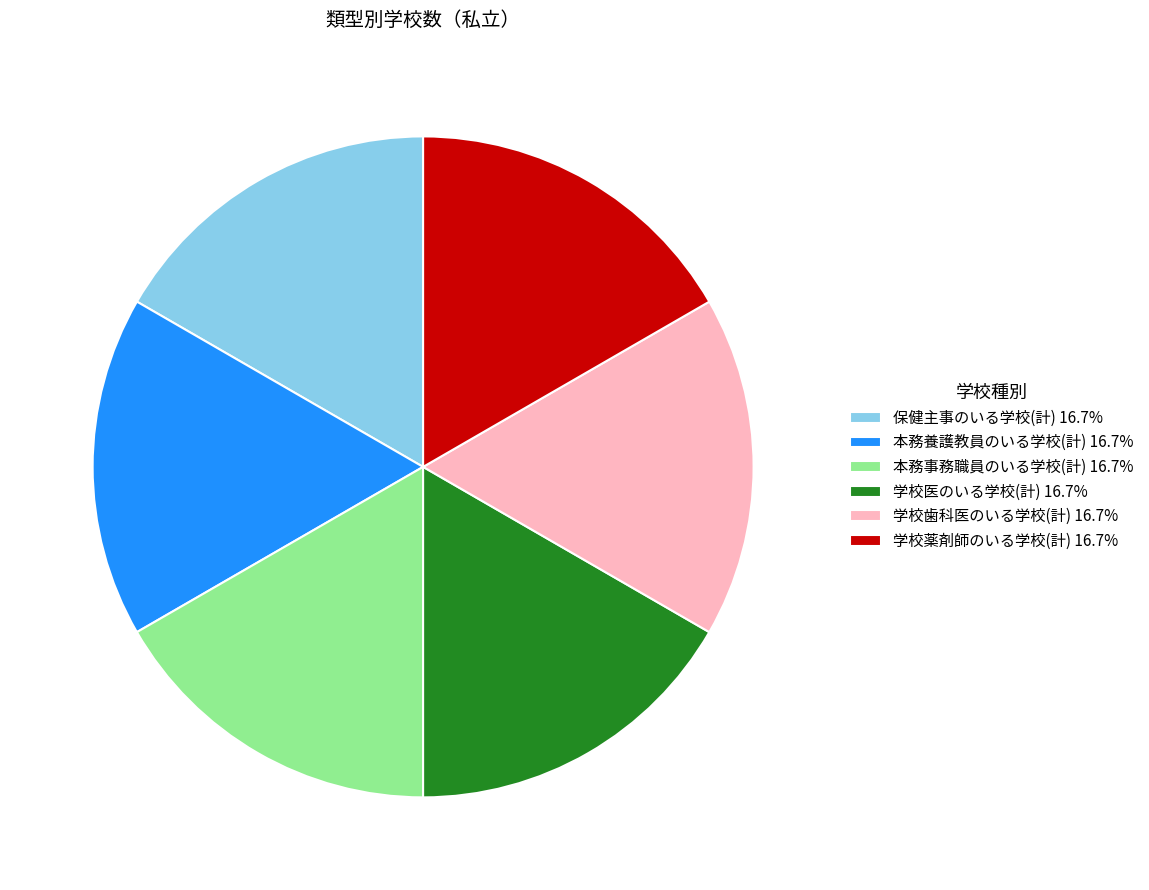

Does 保健主事のいる学校(計) 16.7% represent more than half of the total?

No